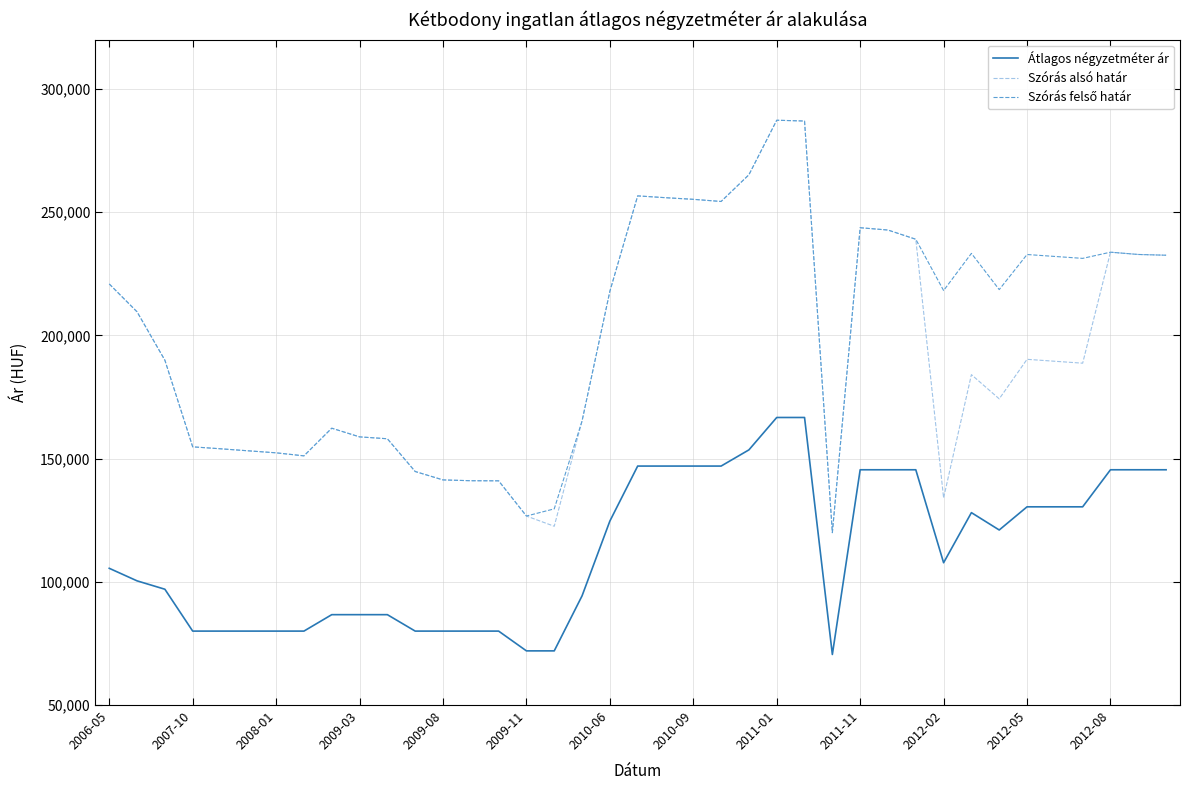

How many lines are shown in the chart?

3